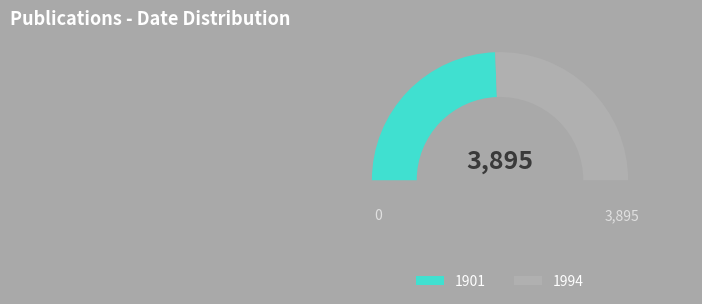

Which category has the smallest portion of the pie?

1901